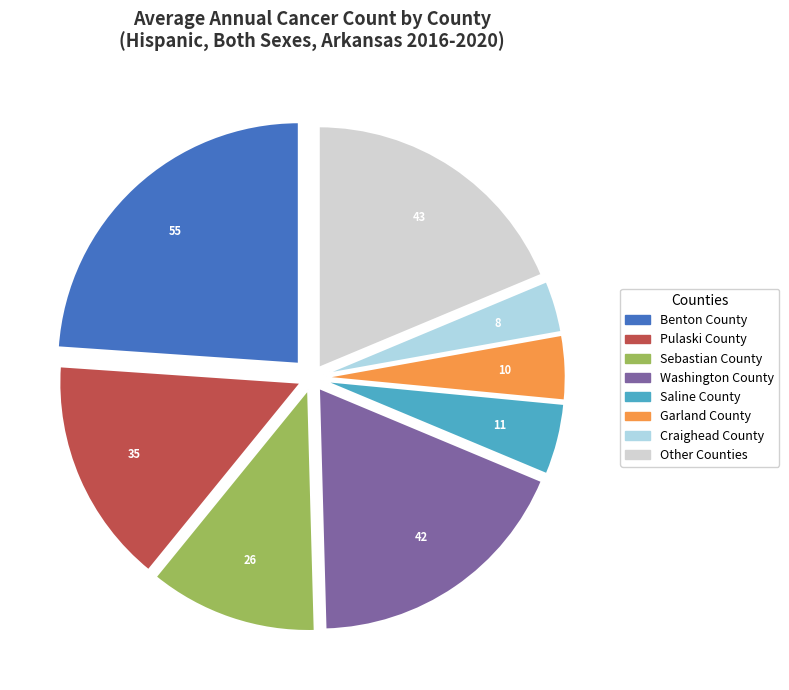

Is there any slice that represents more than half of the pie?

No